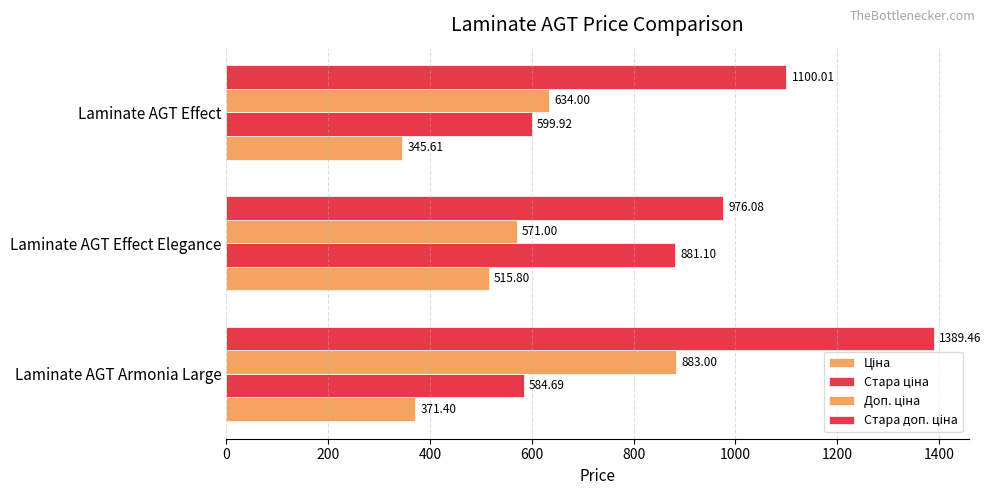

How many data points does each series have?

3